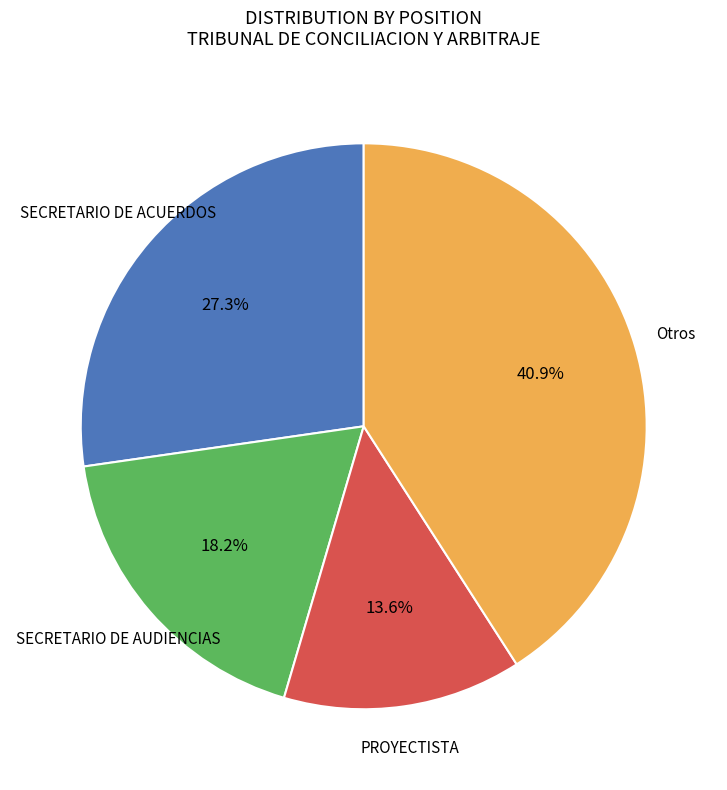

Does any single category account for the majority?

No